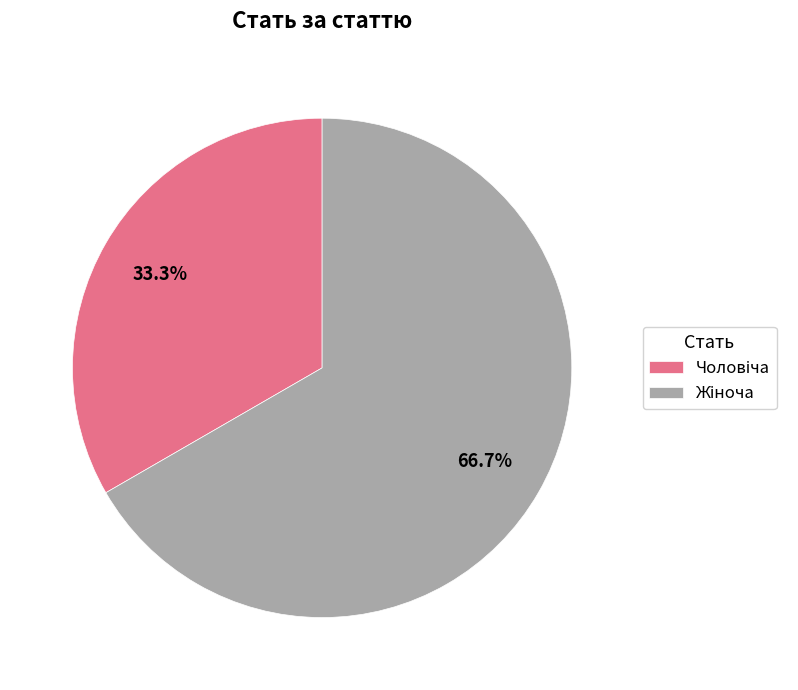

Is there a majority slice in this chart?

Yes